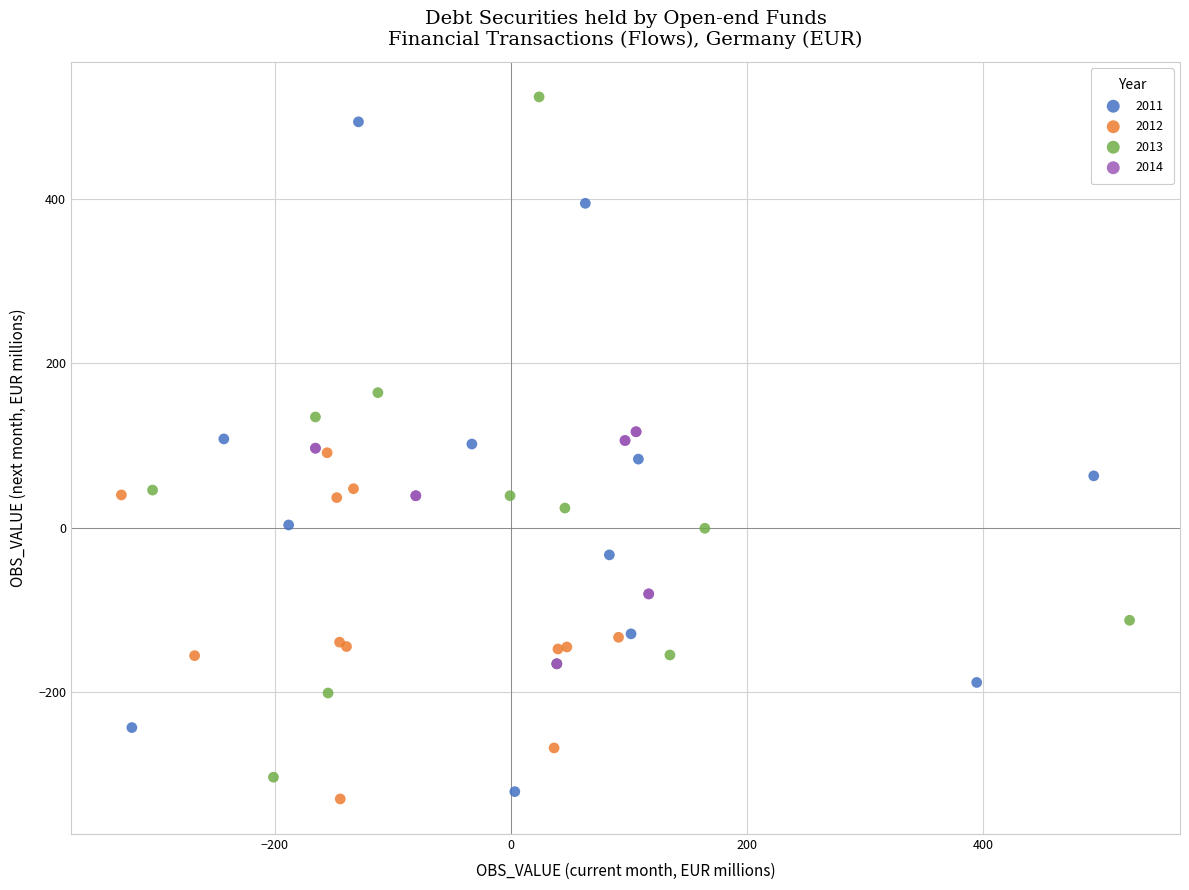

Which series contains the lowest Y value?

2012